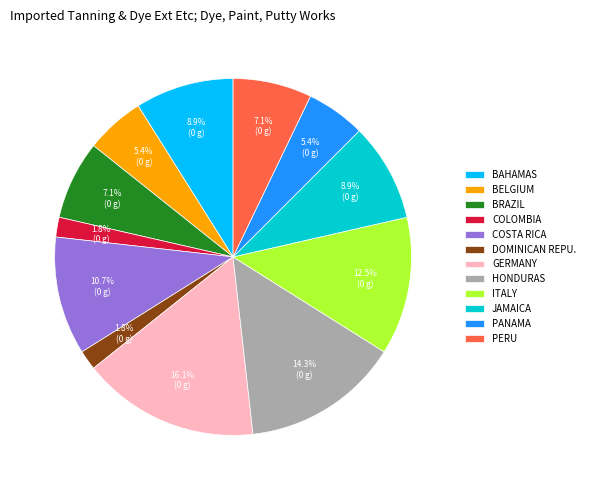

Which slice is the largest?

GERMANY